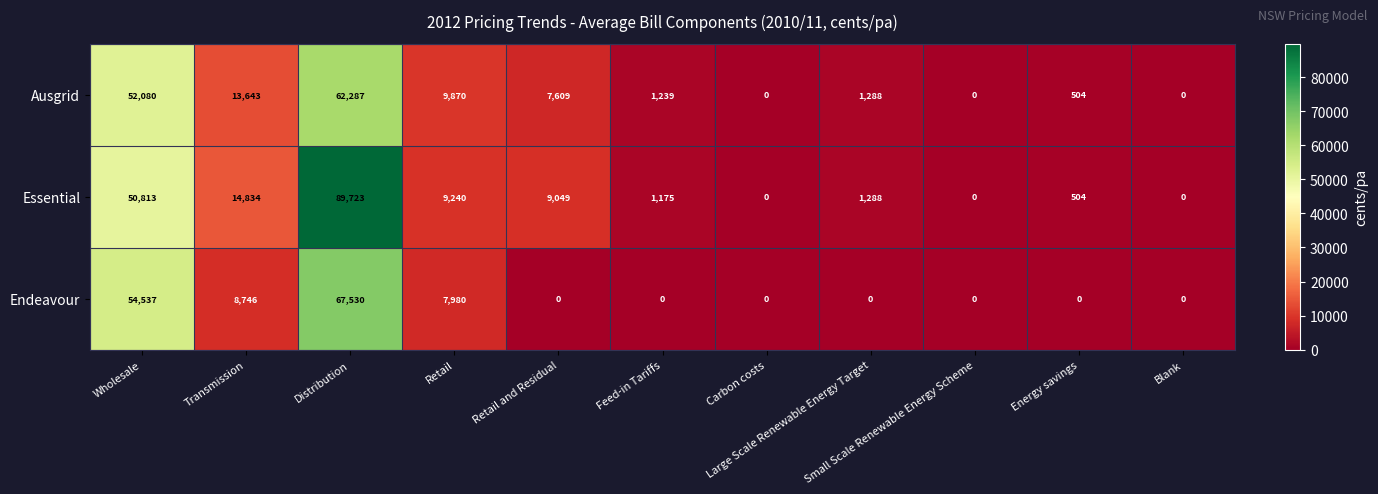

At which category is the sum across all series the highest?

Distribution